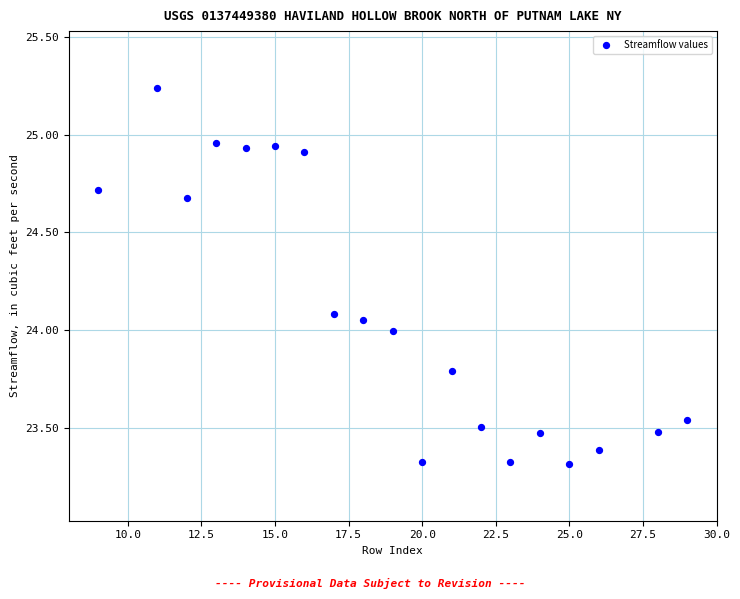

What is the range of Y values (max minus min)?

1.9